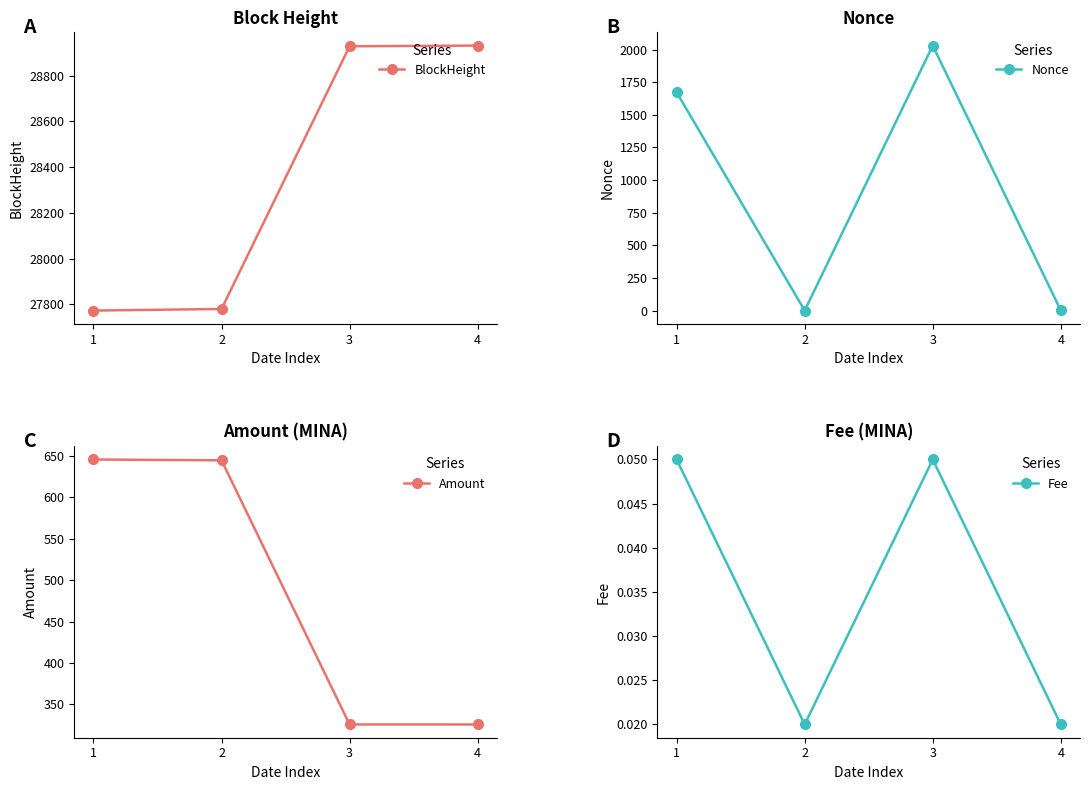

After their last crossing, which series has the higher values: Nonce or Amount?

Amount